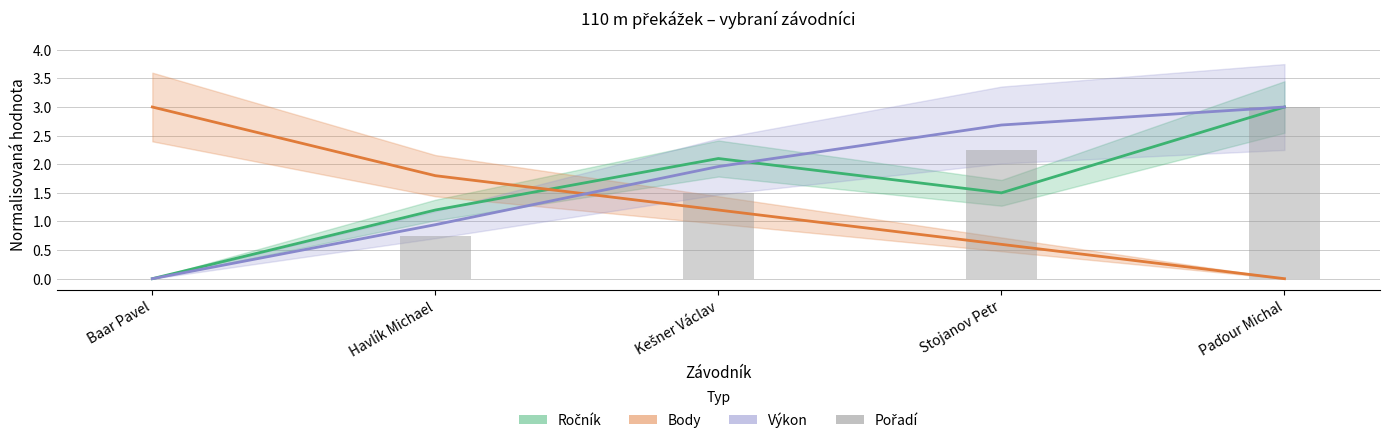

What is the sum of the values at Paďour Michal and Baar Pavel?

3.0